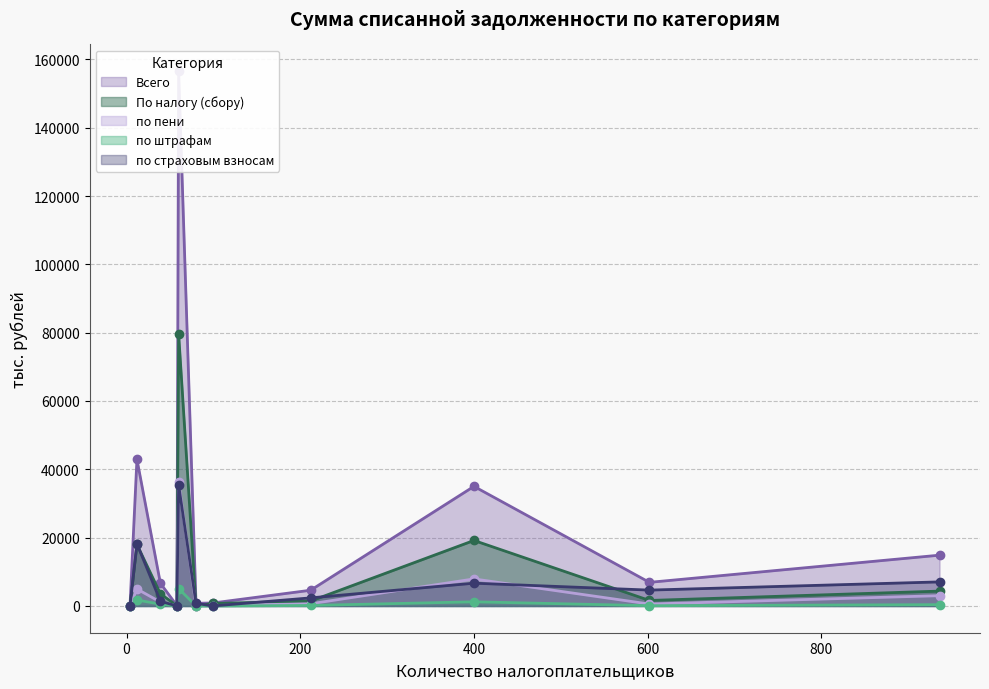

The value of по пени at 2400 is 2630. True or false?

False